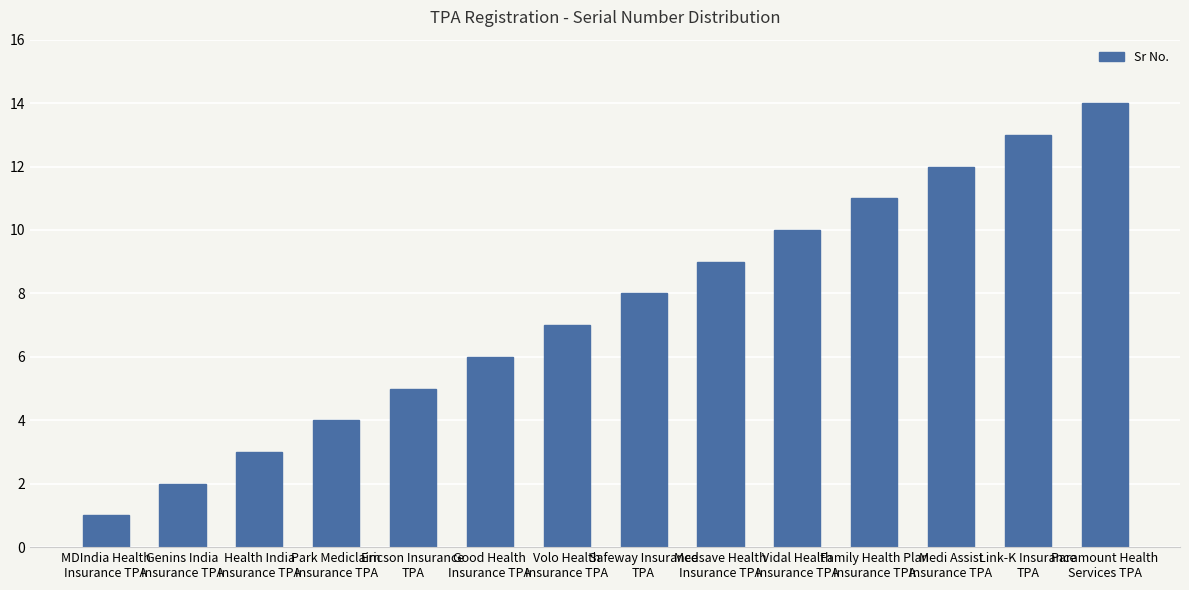

What is the average value?

8